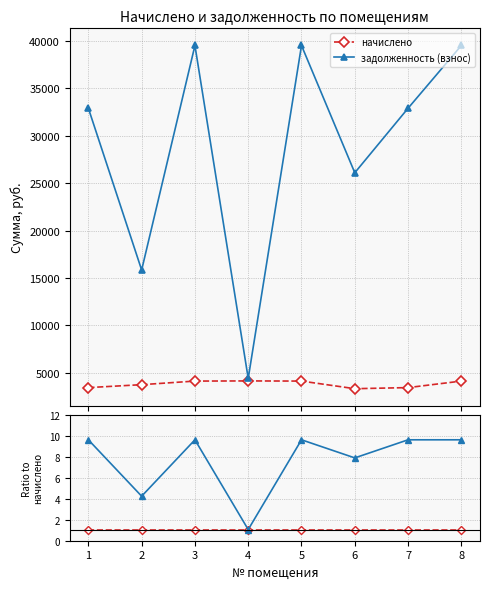

True or false: задолженность (взнос) has a value of 9.6 at 3.

True